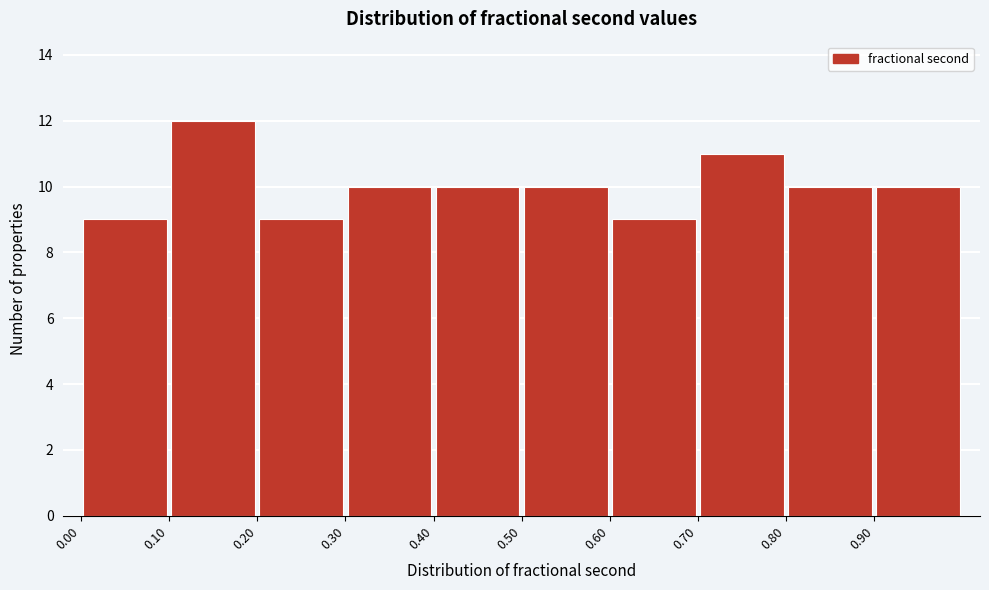

What is the height of the bar covering 0.7 to 0.8 on the x-axis? The values are not printed on the chart, so give them approximately, as read against the axis.

11